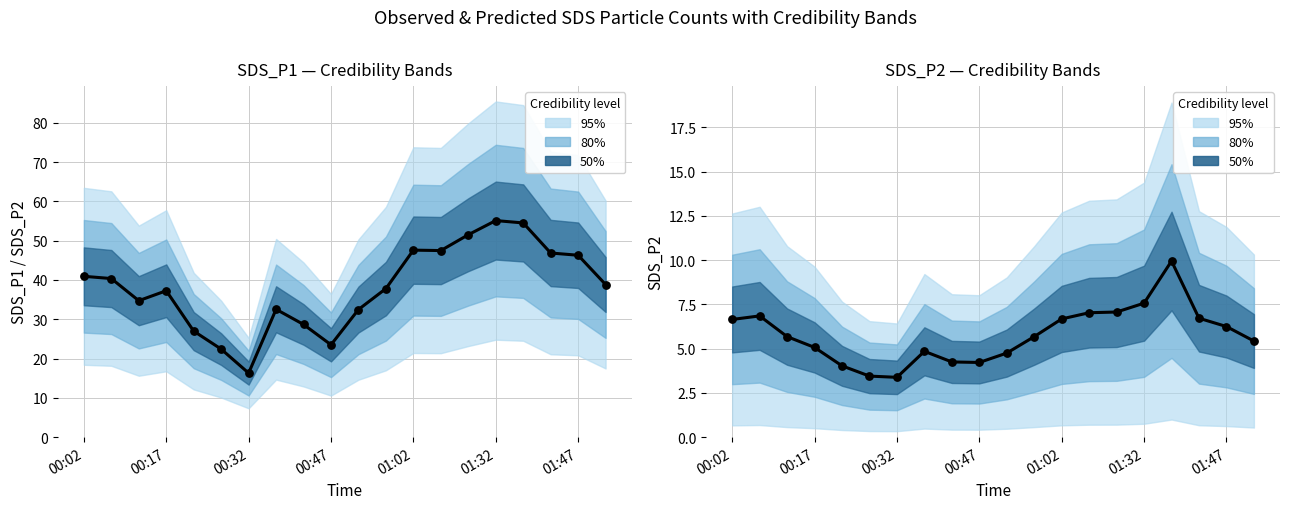

At how many categories does at least one series exceed 16?

20